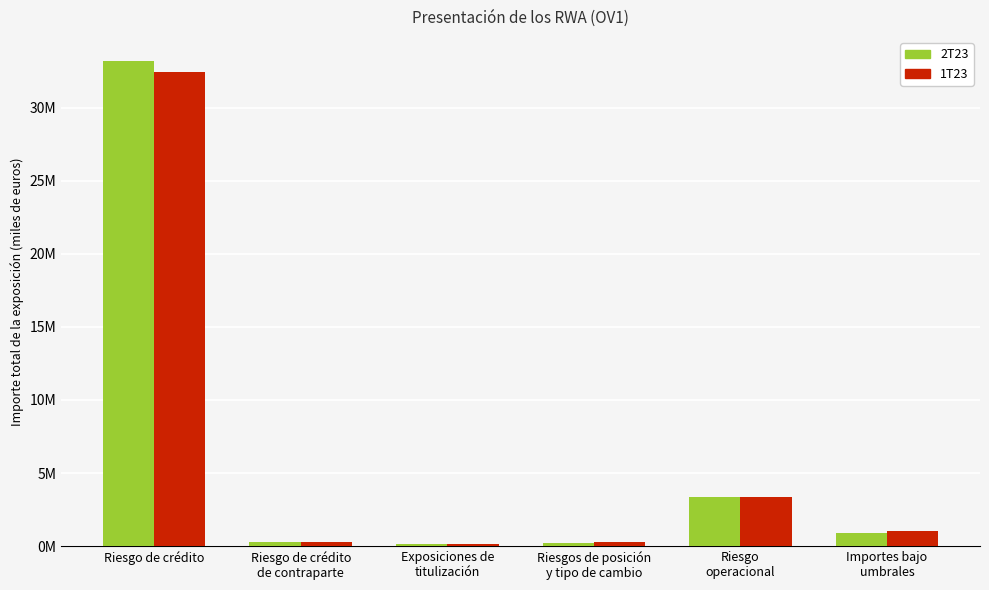

What are all the series names shown in the legend?

2T23, 1T23